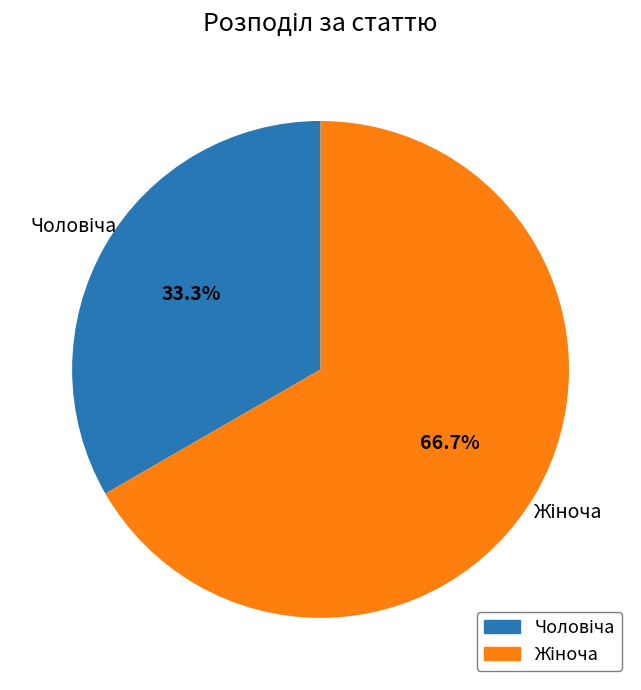

Is there a majority slice in this chart?

Yes